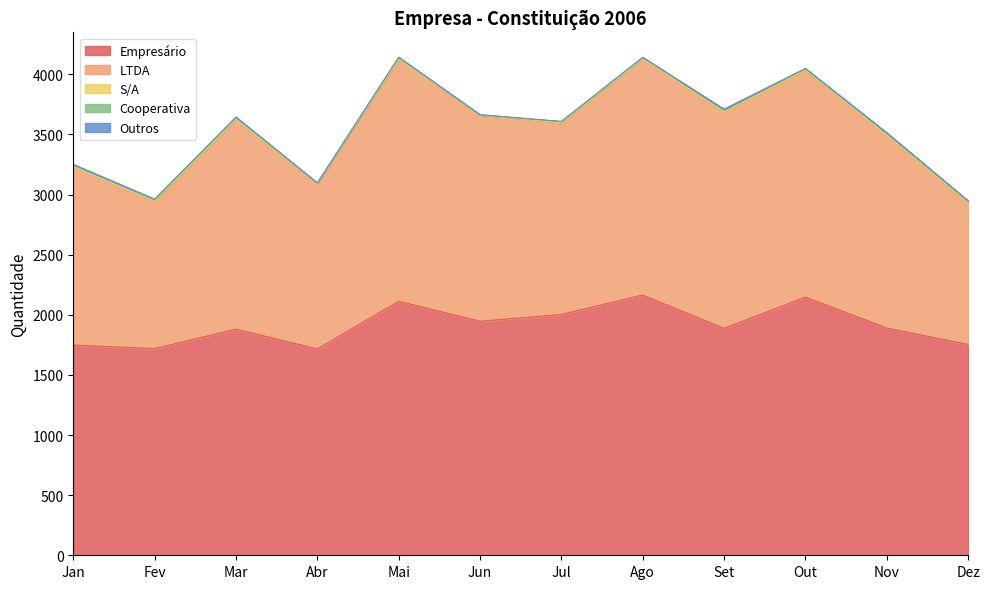

Where do S/A and Cooperativa first cross each other?

Mar and Abr